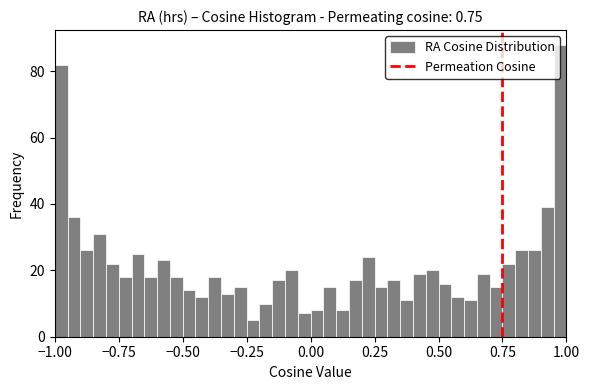

Read against the x-axis, roughly where is the centre of the tallest bar?

0.95